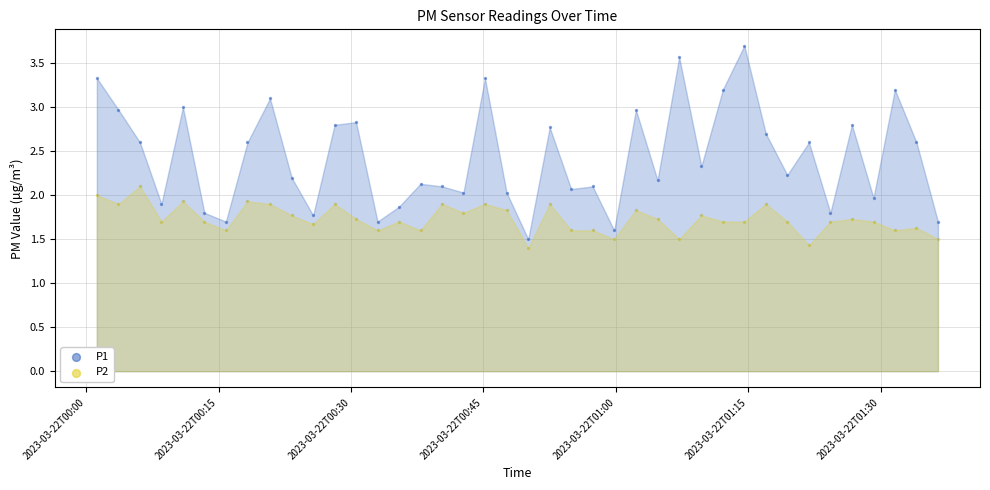

Which series has the largest Y range (max minus min)?

P1